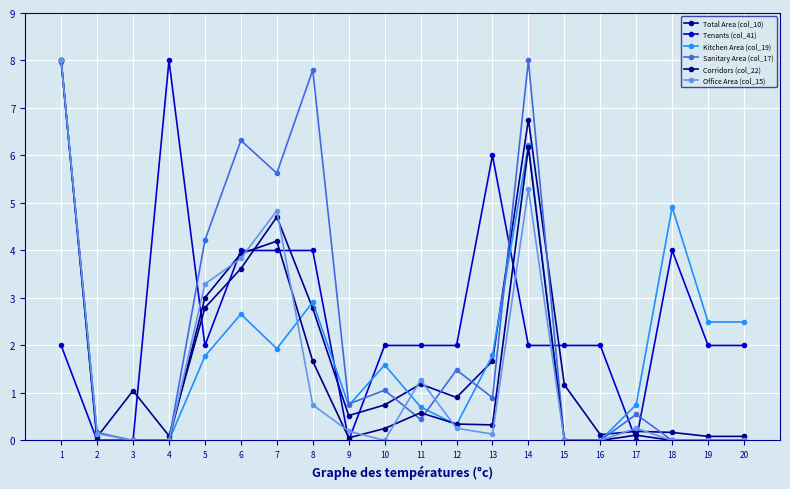

The Kitchen Area (col_19) series shows 8.0 at 1. True or false?

True